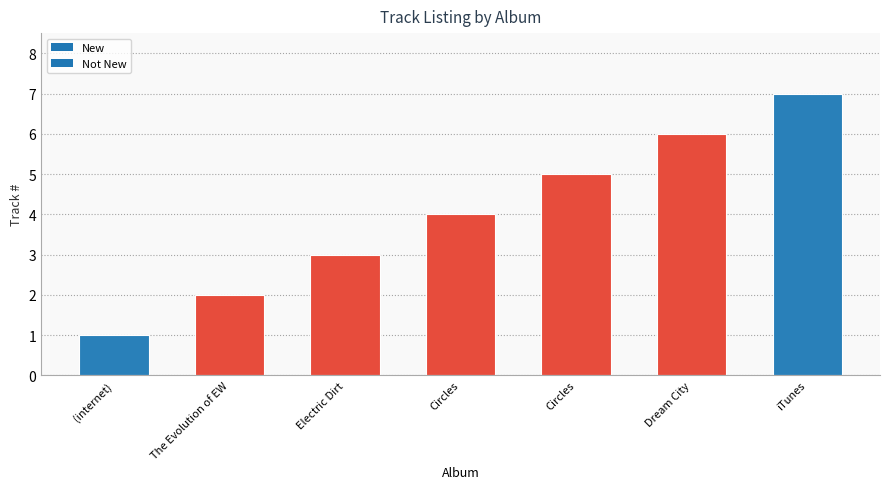

At which label is the value closest to 4?

Circles